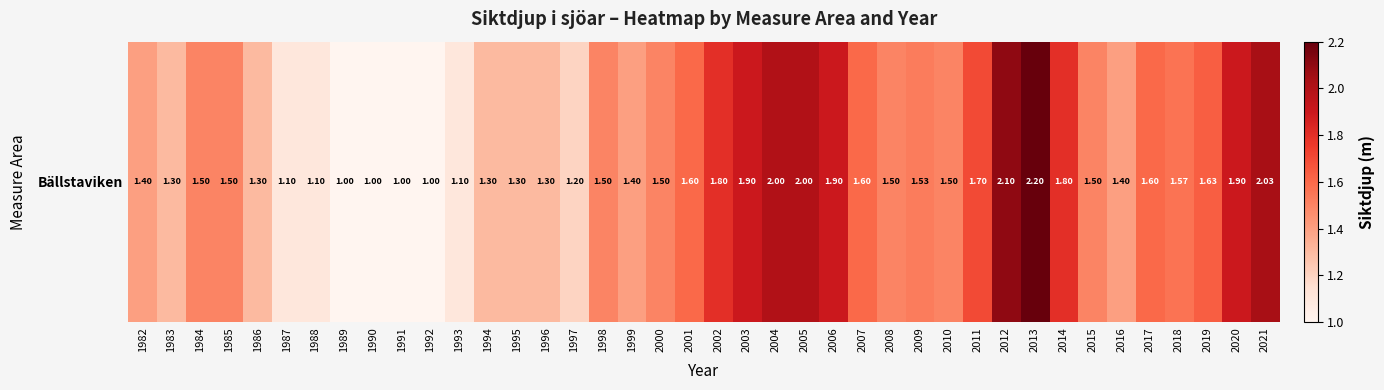

What is the smallest value displayed?

1.0